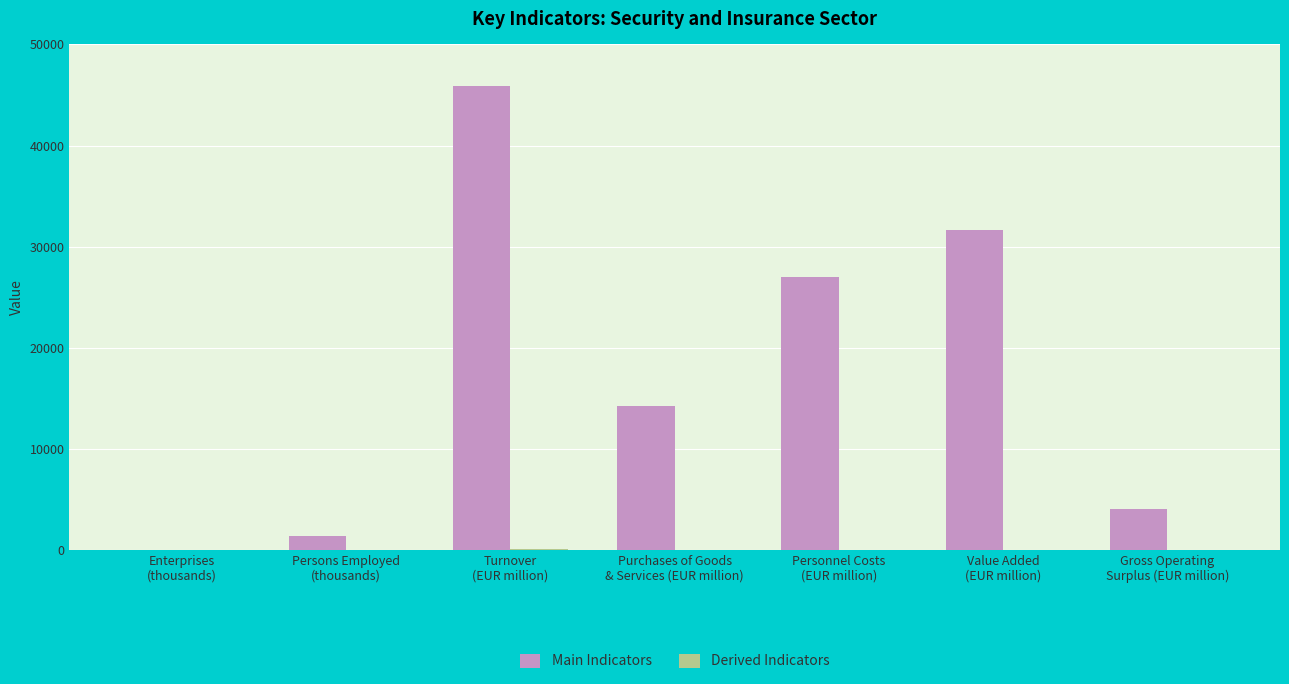

How many data points in Main Indicators are above 14258?

4